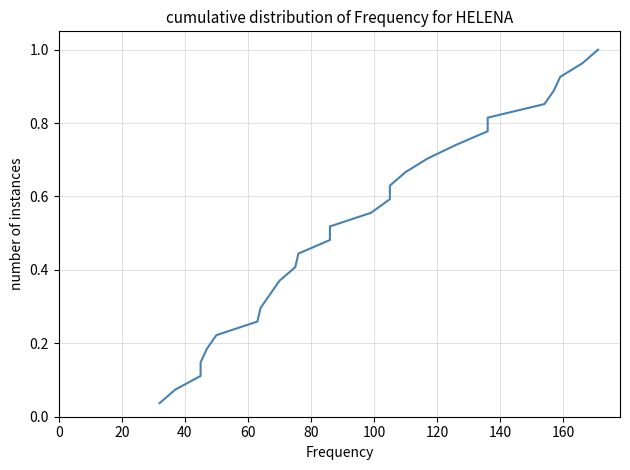

Reading left to right, extract all data points from this chart.

0.0	0.1	0.1	0.1	0.2	0.2	0.3	0.3	0.3	0.4	0.4	0.4	0.5	0.5	0.6	0.6	0.6	0.7	0.7	0.7	0.8	0.8	0.9	0.9	0.9	1.0	1.0